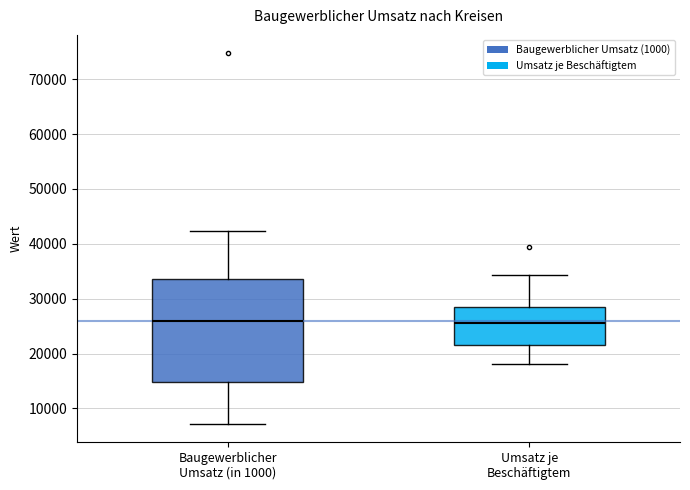

Reading left to right, read every box against the y-axis: the position of its median line, the range the box covers, and the ends of its whiskers. The values are not printed on the chart, so give them approximately, as read against the axis.

Baugewerblicher Umsatz (in 1000): median 26000, box 15000 to 34000, whiskers 7000 to 42000
Umsatz je Beschäftigtem: median 26000, box 22000 to 28000, whiskers 18000 to 34000